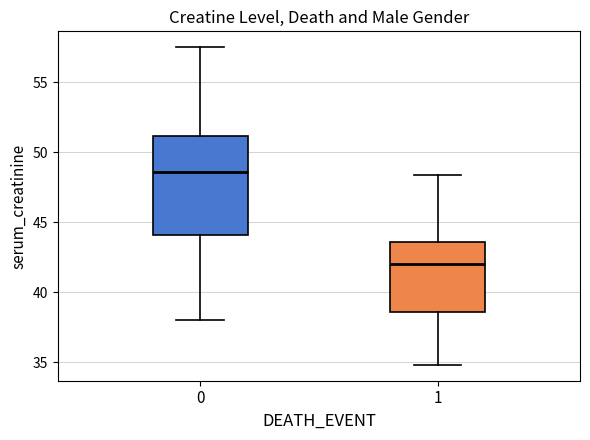

Where does the upper whisker of the box at x = 1 end on the y-axis? The values are not printed on the chart, so give them approximately, as read against the axis.

48.5